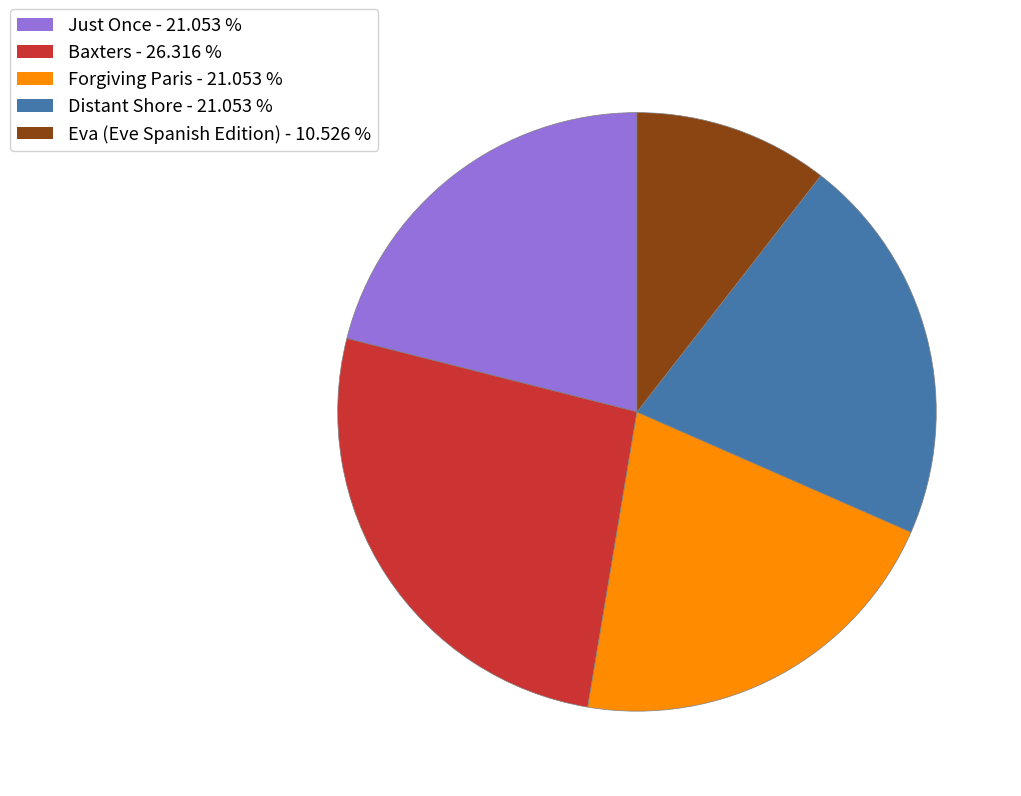

Does Distant Shore account for over 50% of the chart?

No